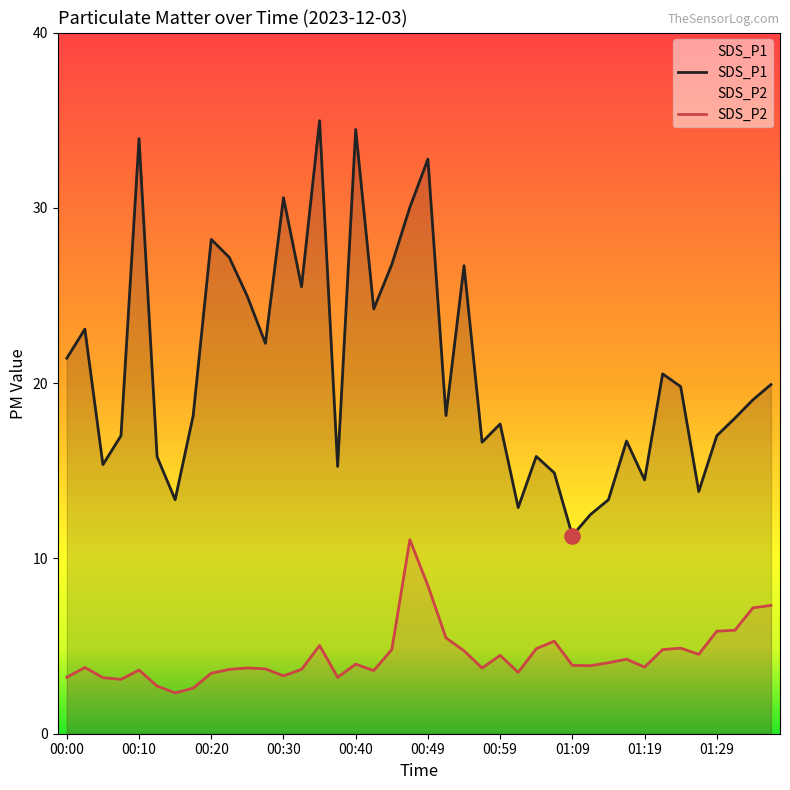

What is the total value across all series at 01:09?

15.2